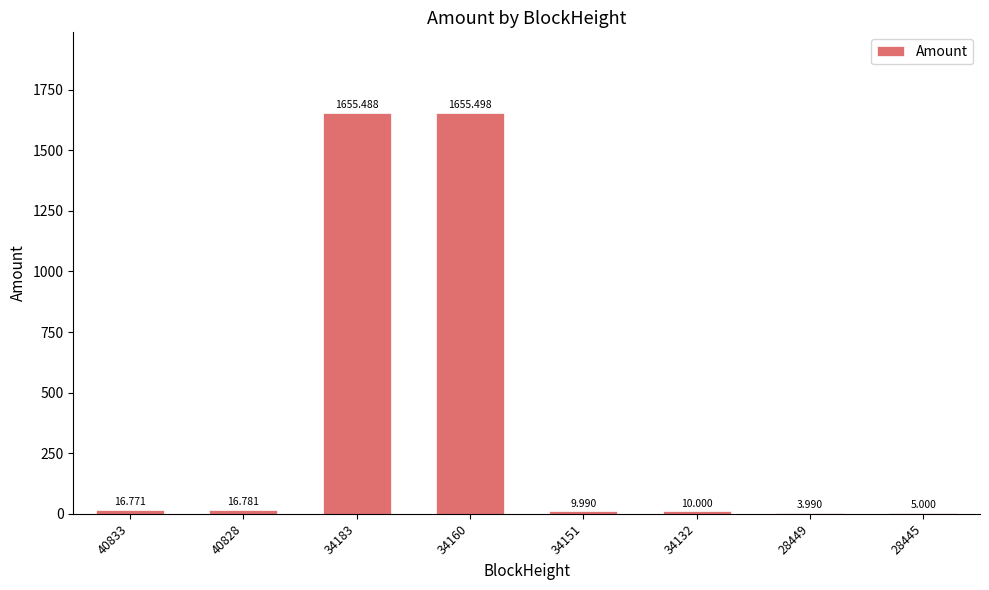

What is the difference between the values at 40828 and 28449?

12.8